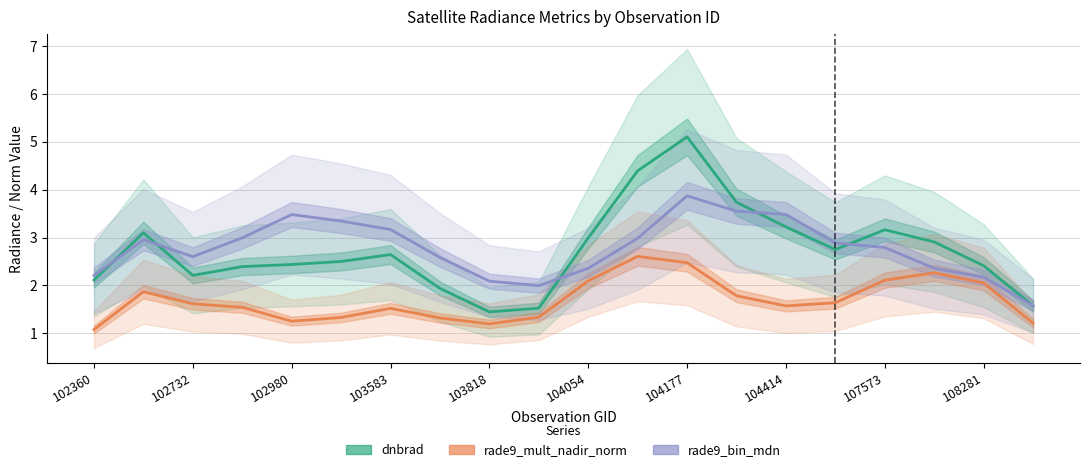

How many lines are shown in the chart?

3